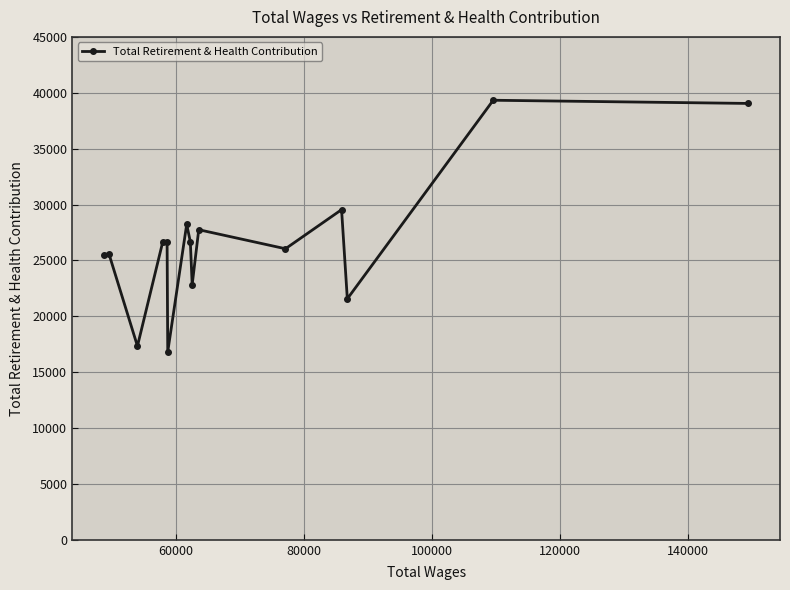

What is the value of the 12th point from the left?

29541